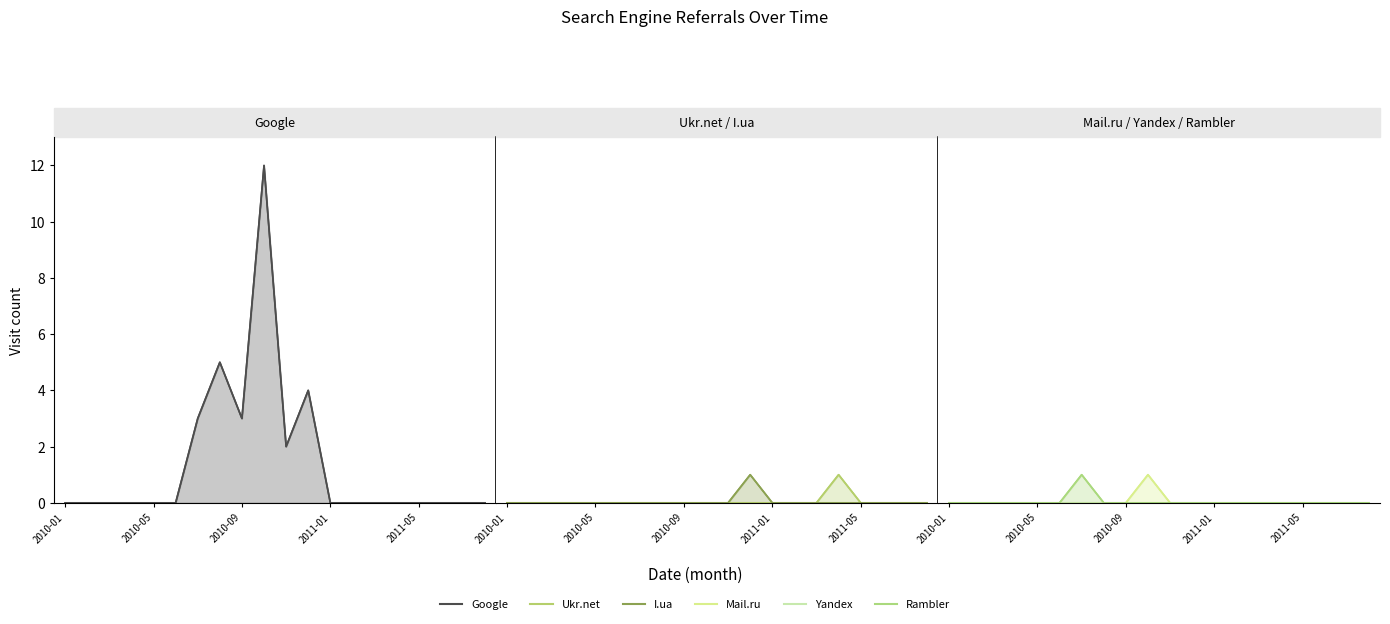

Which series changed the most between 2010-09 and 11?

Google